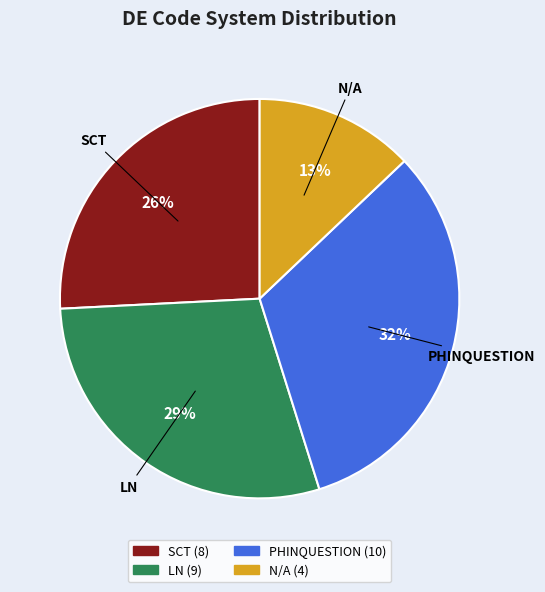

Is there any slice that represents more than half of the pie?

No